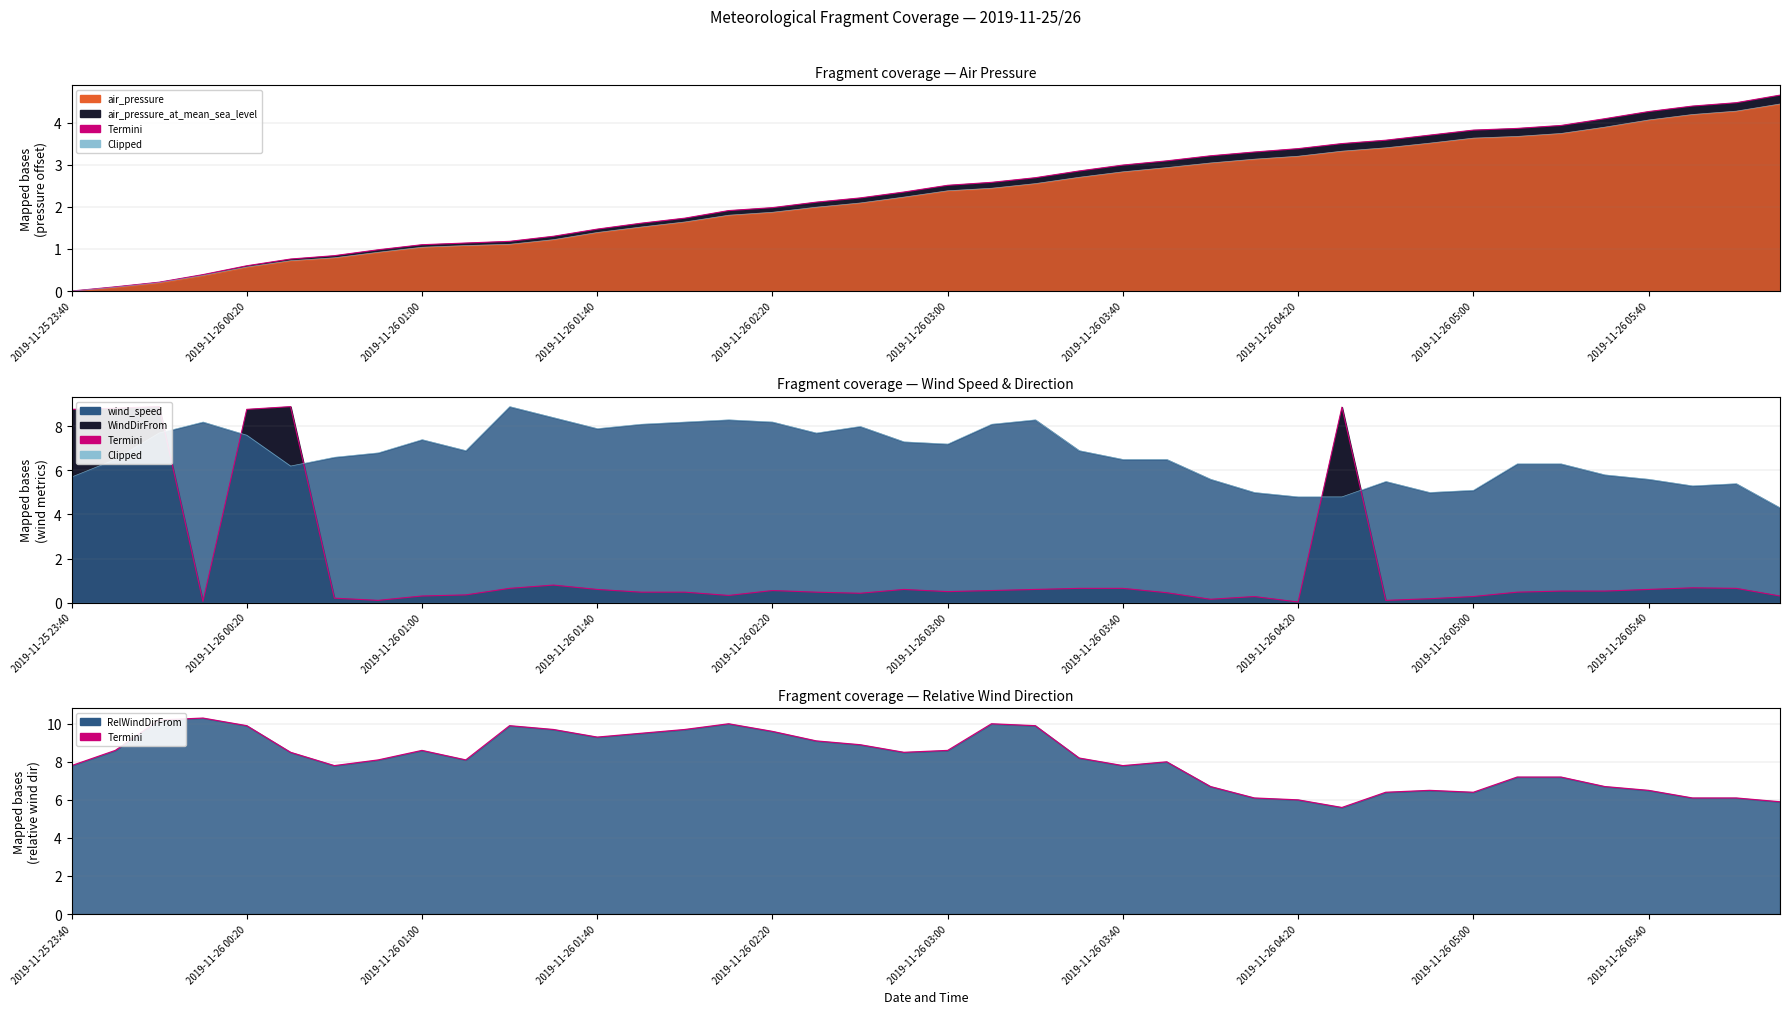

What position from the right is 15?

25